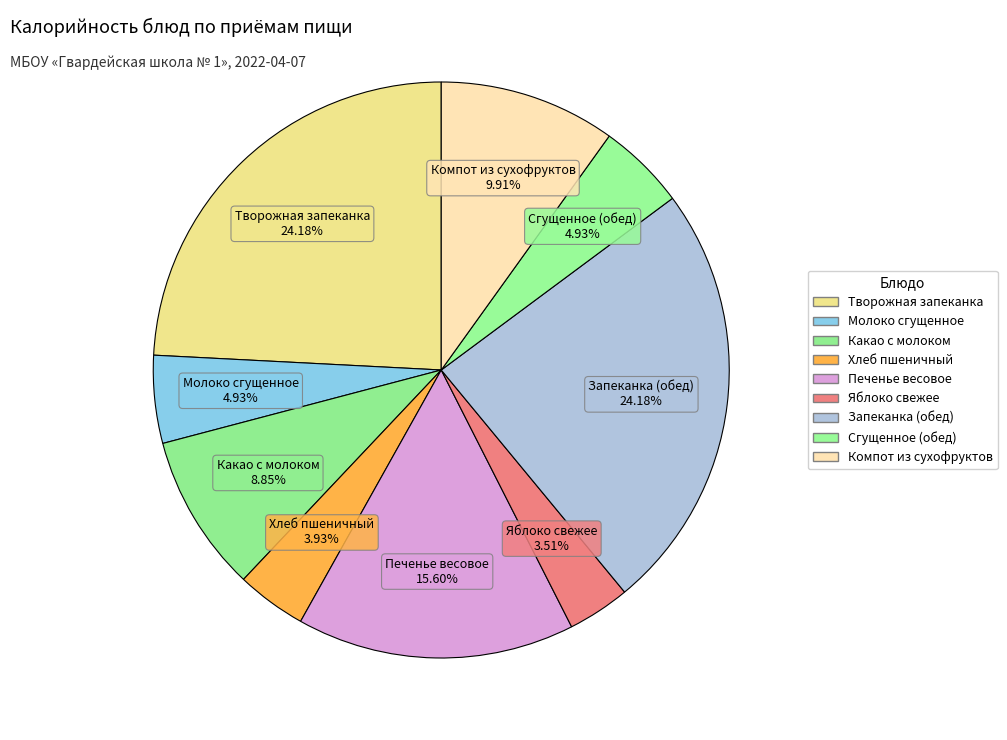

Combined, what portion of the pie is Яблоко свежее and Сгущенное (обед)?

8.4%